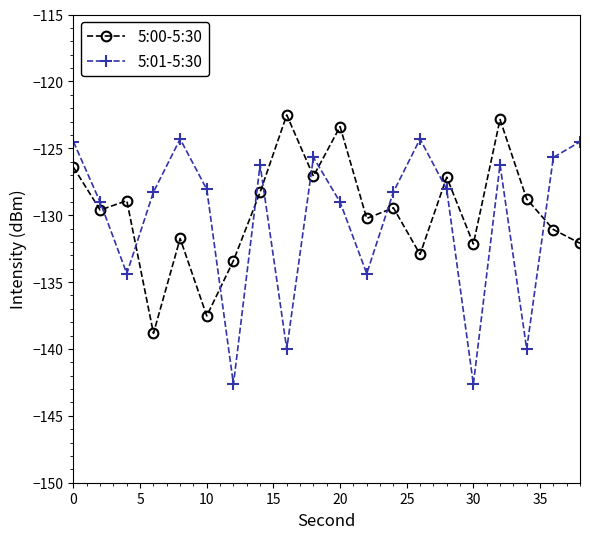

Rank the series by their maximum value, from highest to lowest.

5:00-5:30, 5:01-5:30